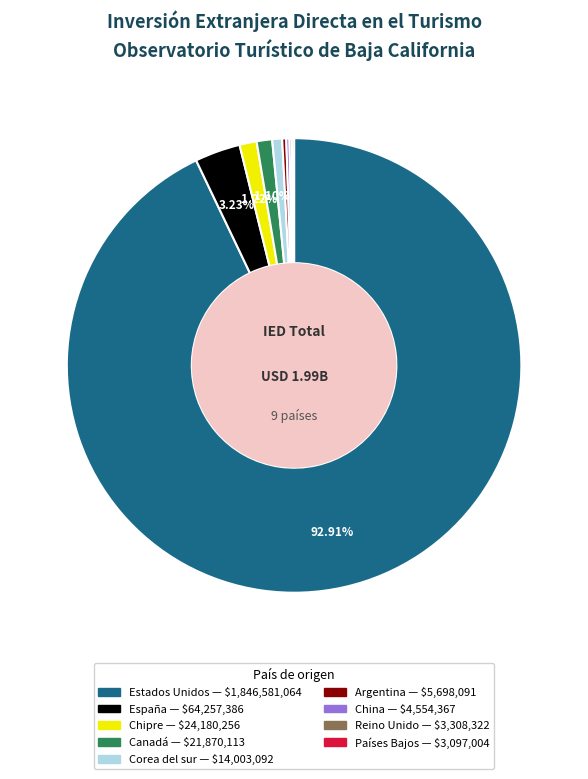

What is the total percentage of Estados Unidos and Canadá?

94.0%